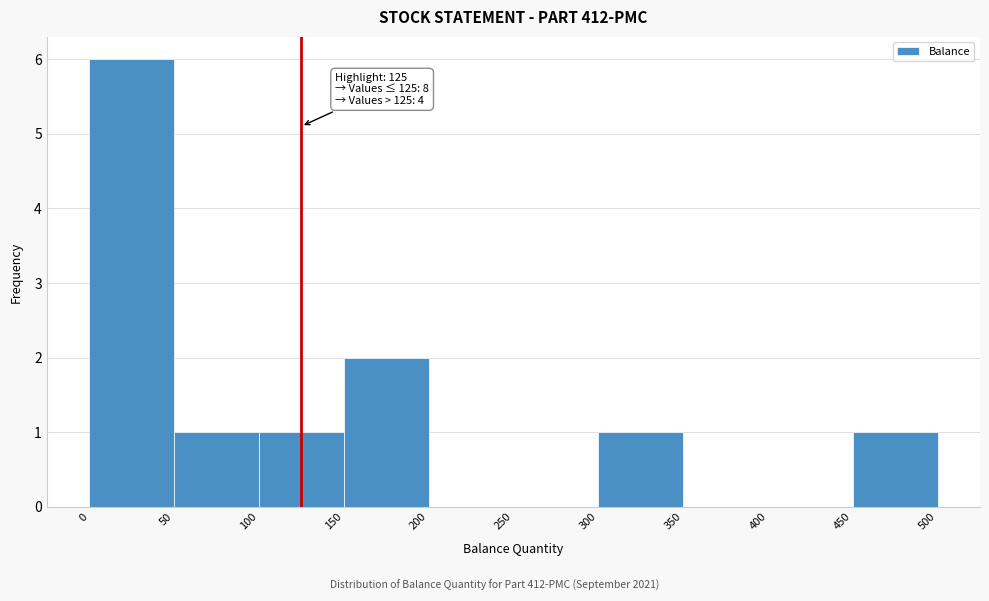

Over which range of the x-axis is the bar tallest?

0 to 50